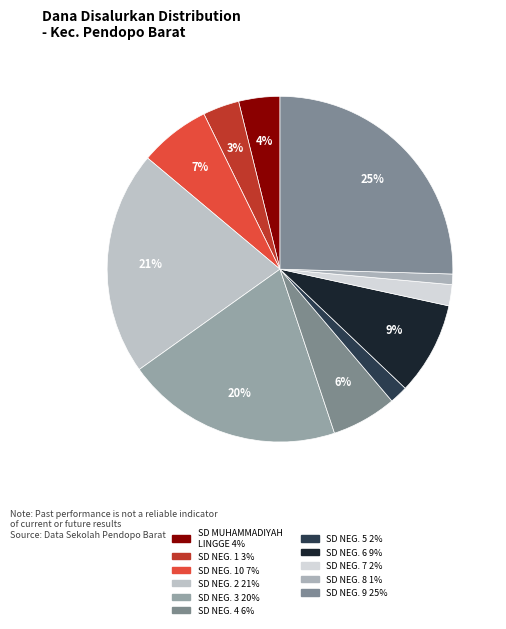

Count the number of slices in the pie.

11